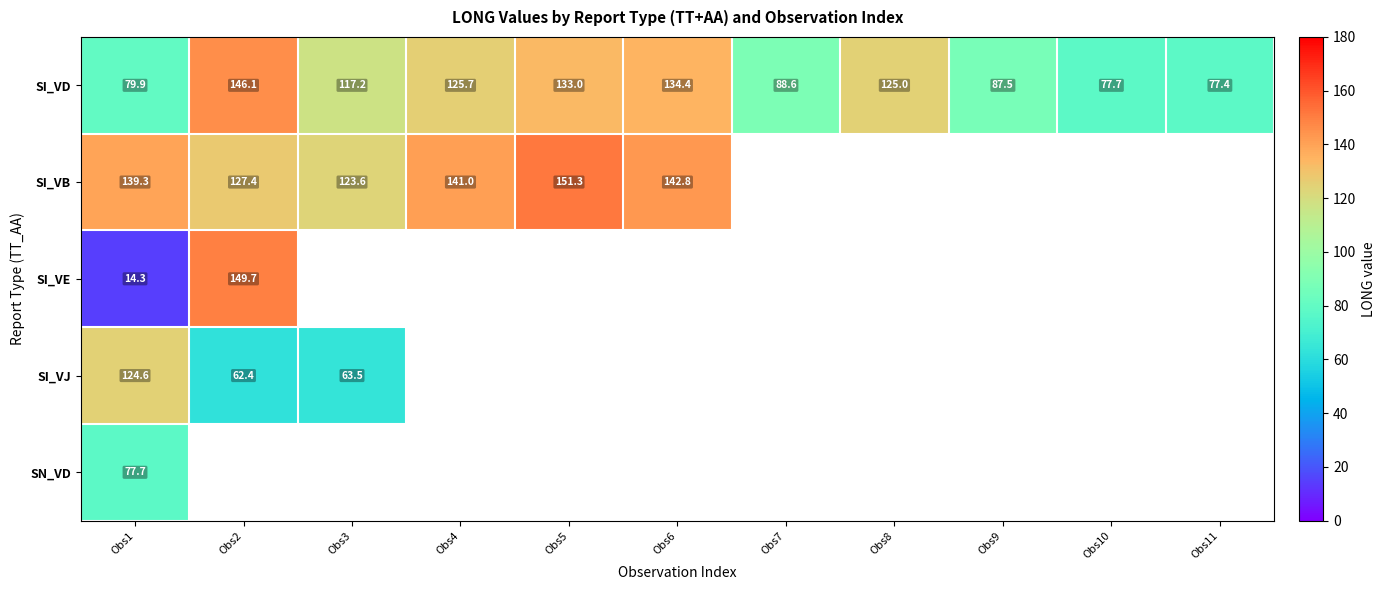

Between Obs6 and Obs2, which is larger?

Obs2